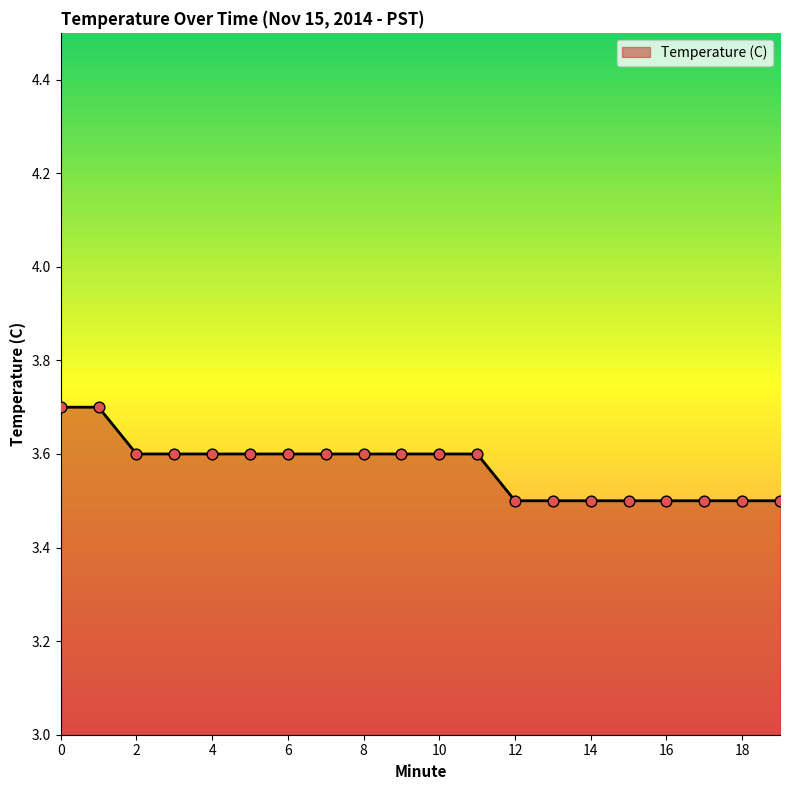

What is the minimum value shown in the chart?

3.5